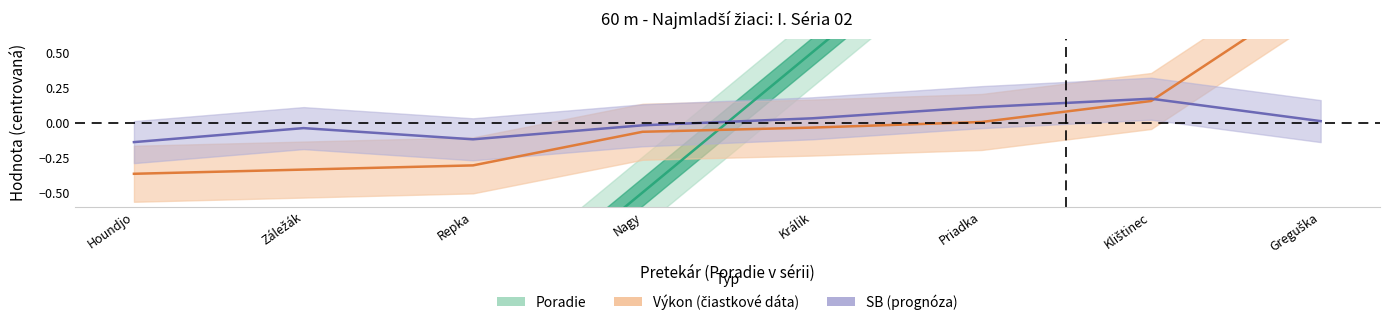

List the series in order of their peak value, lowest first.

SB, Výkon, Poradie